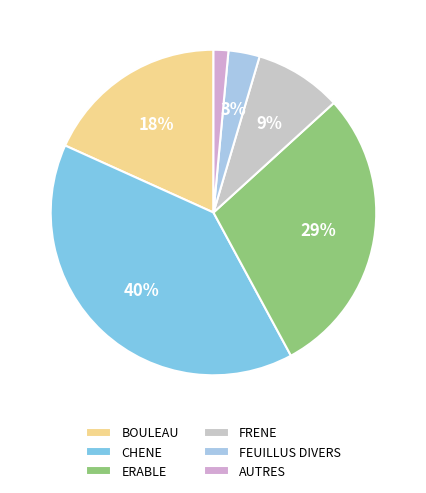

How much of the chart is everything except ERABLE?

71.1%